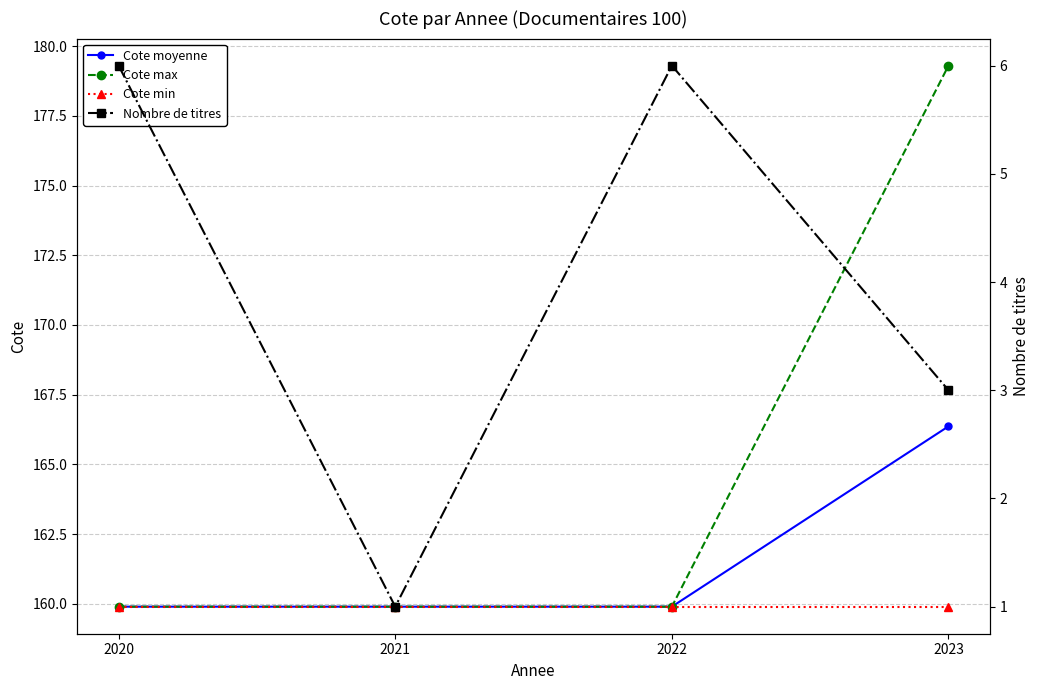

Is the value of Cote min at 2020 greater than the value of Cote max at 2021?

No